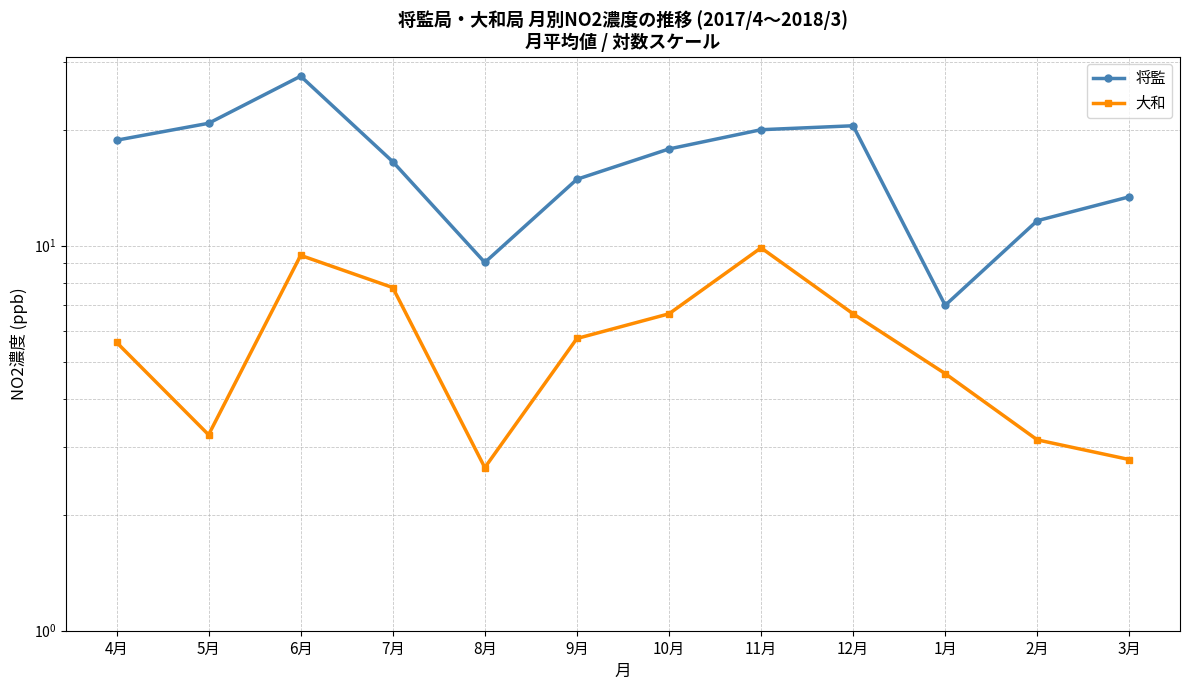

At which category is the sum across all series the highest?

6月